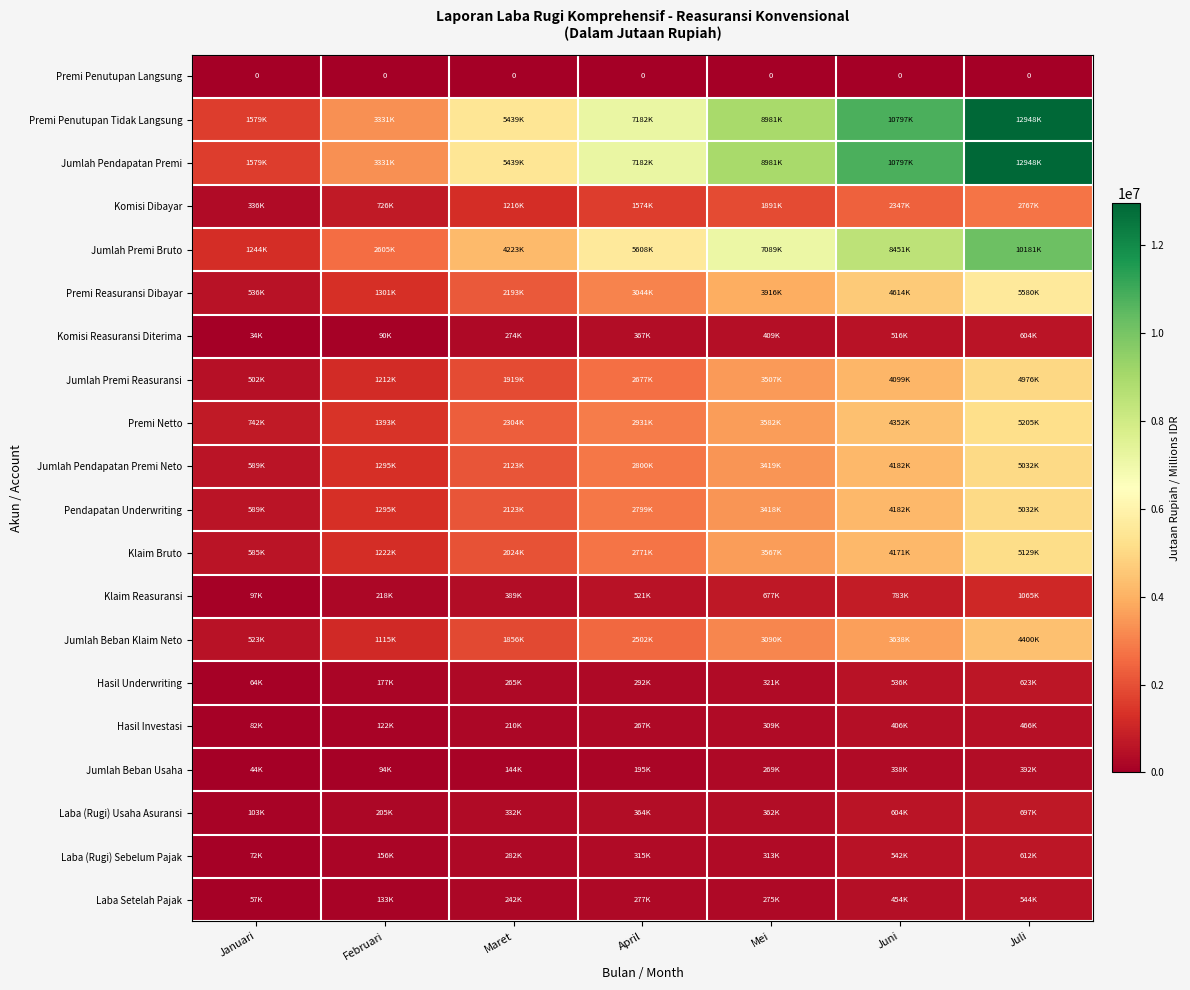

List the labels in order of Jumlah Pendapatan Premi Neto value, largest first.

Juli, Juni, Mei, April, Maret, Februari, Januari